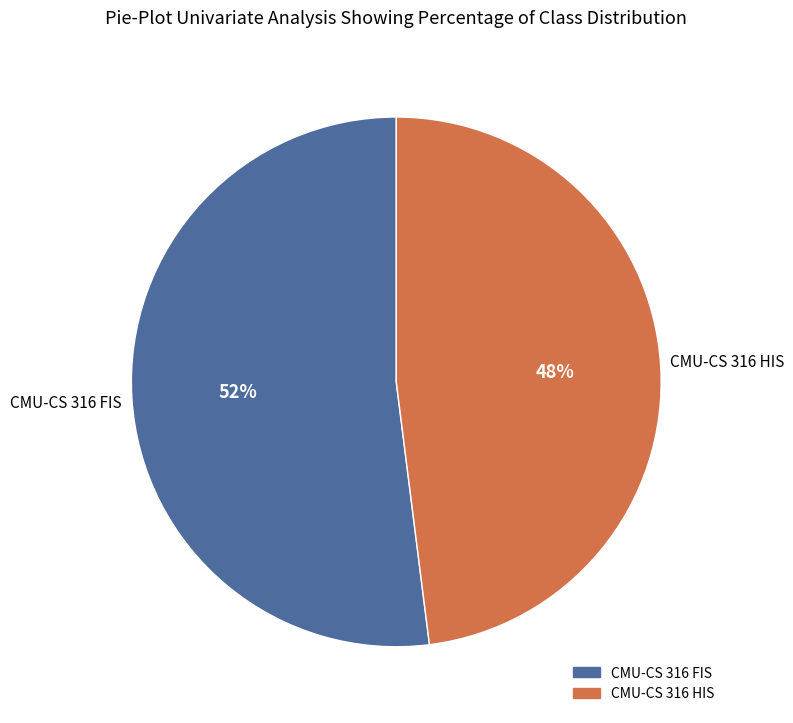

How many slices are in this pie chart?

2